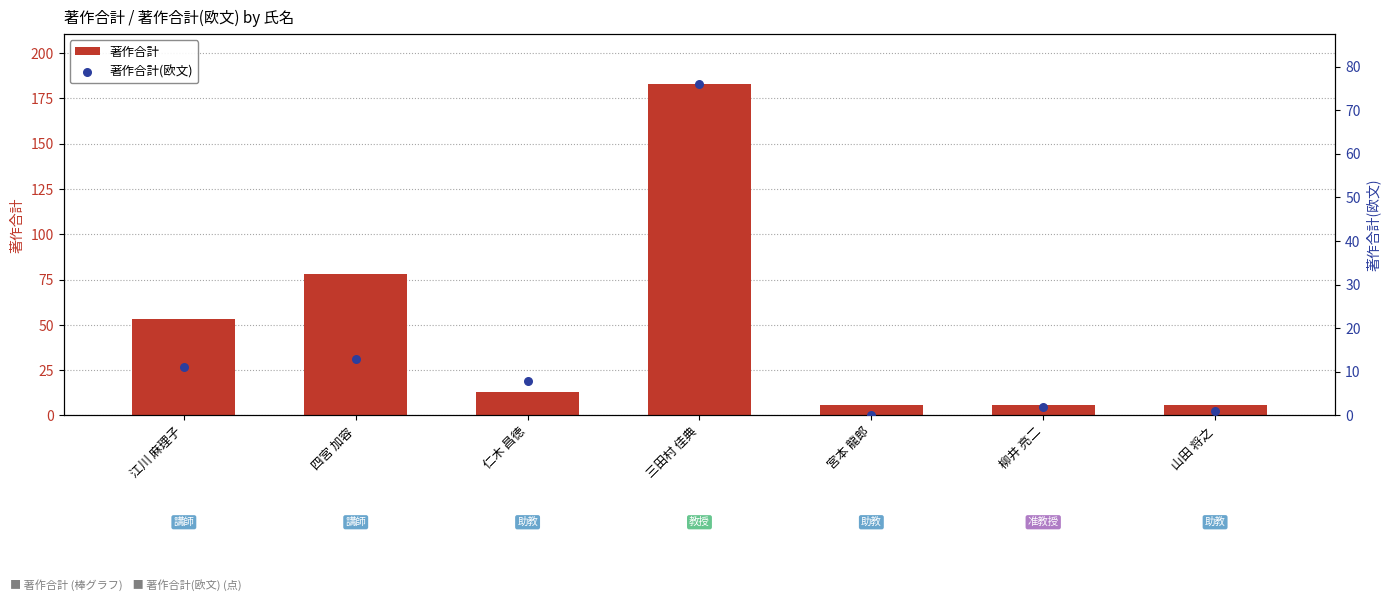

At how many categories does at least one series exceed 151?

1